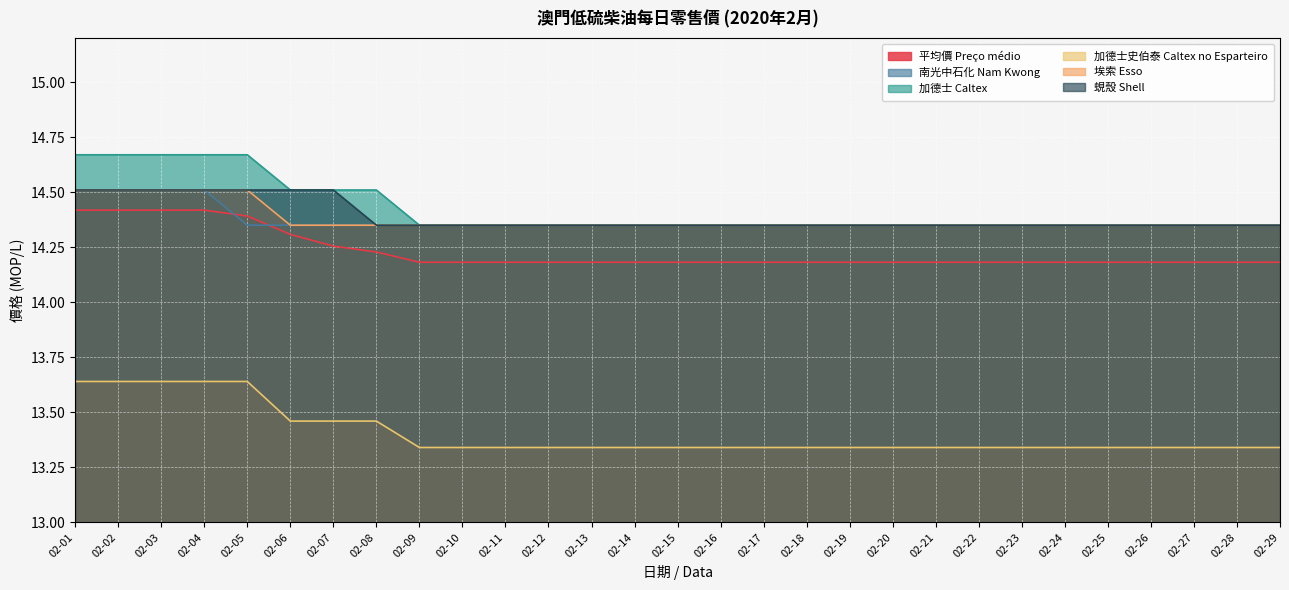

At which category does the chart reach its peak across all series?

02-01